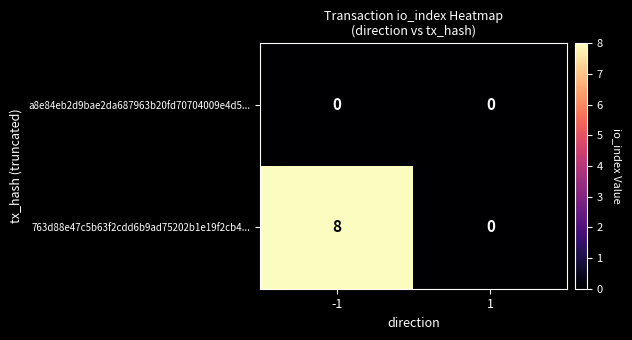

Reading right to left, extract all data points from this chart.

a8e84eb2d9bae2da687963b20fd70704009e4d5...: 1=0	-1=0
763d88e47c5b63f2cdd6b9ad75202b1e19f2cb4...: 1=0	-1=8